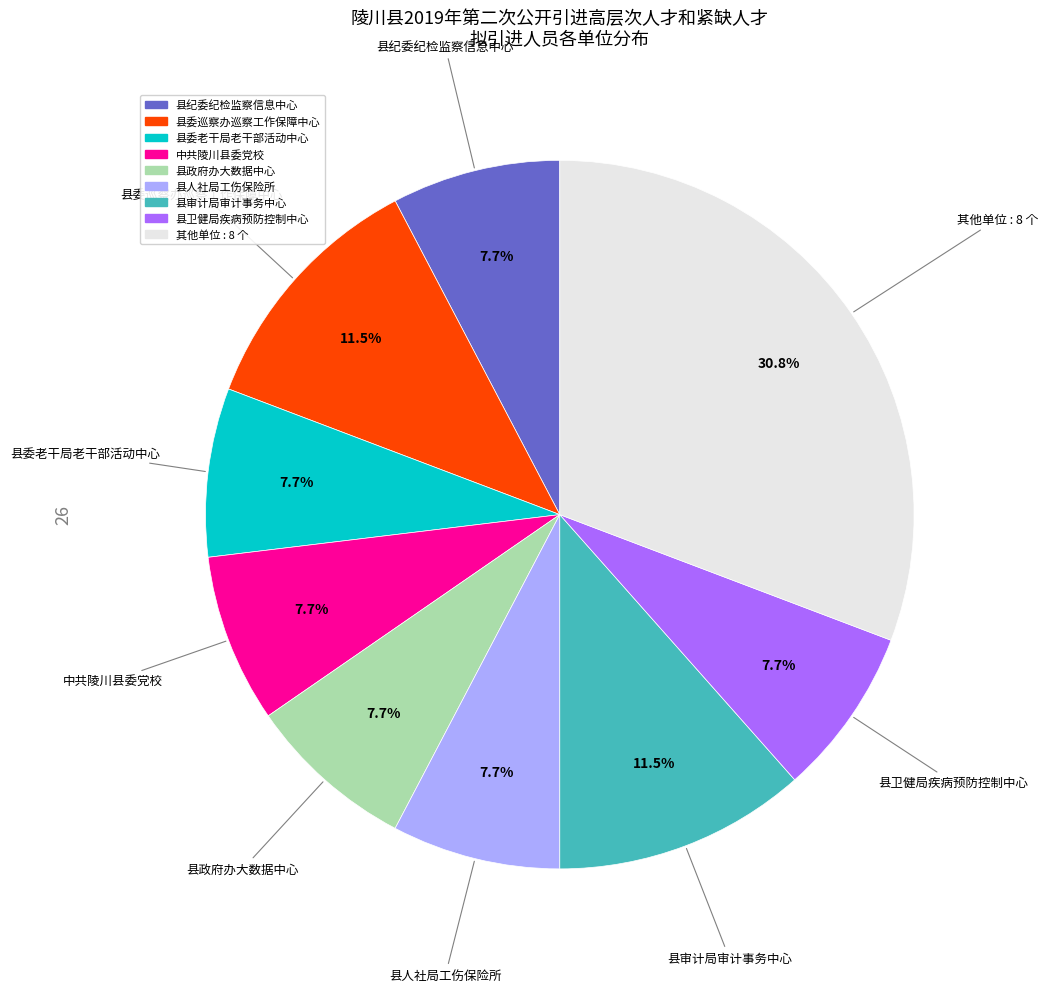

How many slices are in this pie chart?

9